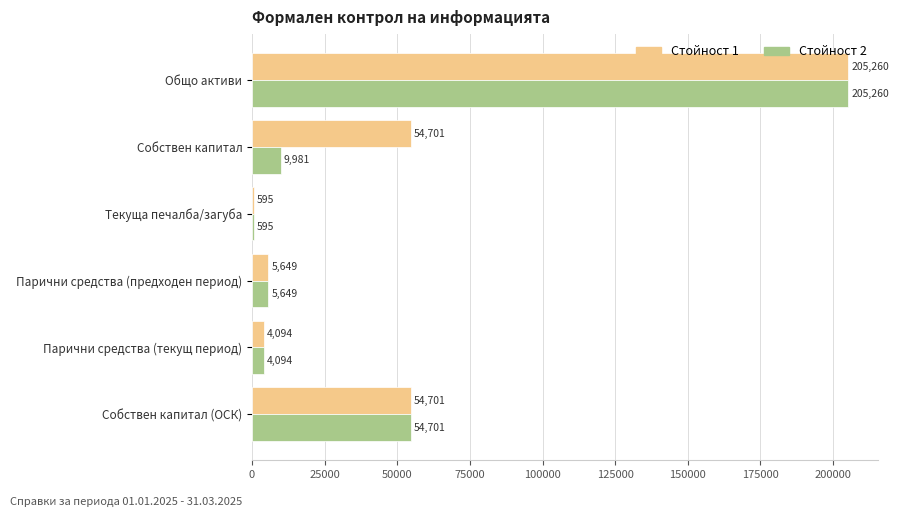

Between Собствен капитал and Парични средства (предходен период), which series saw the biggest shift?

Стойност 1